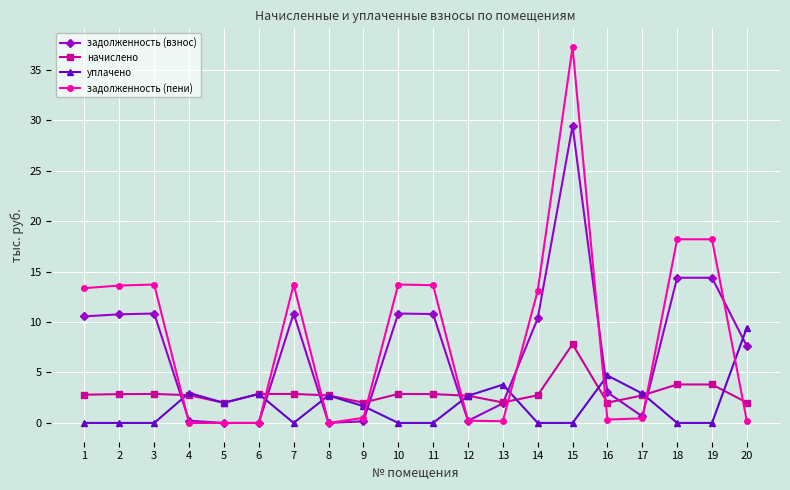

Which series has the largest range (max minus min)?

задолженность (пени)